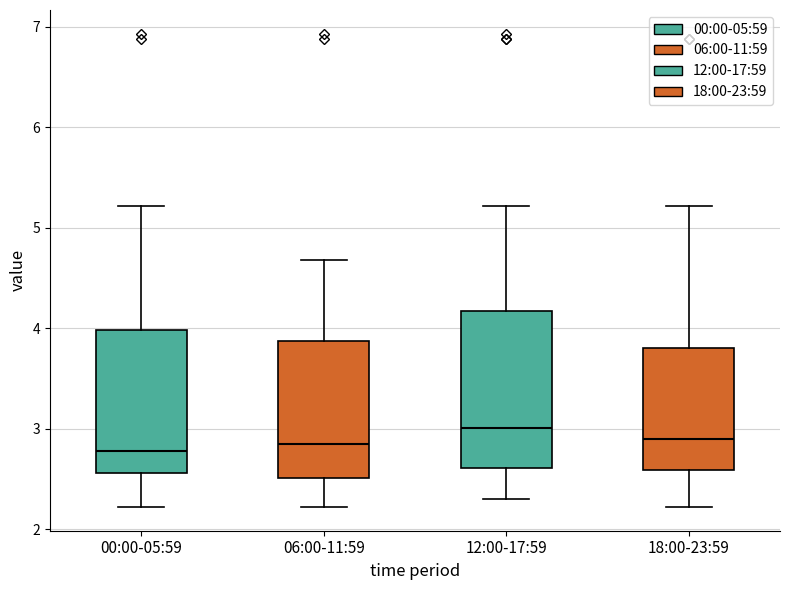

Which box's median line is the highest?

12:00-17:59